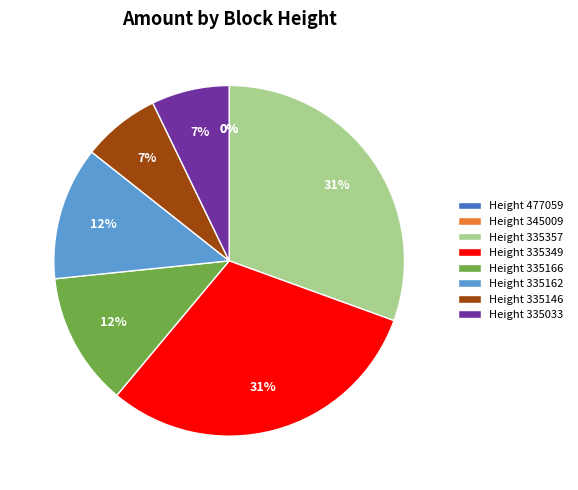

Between Height 335357 and Height 335033, which is larger?

Height 335357